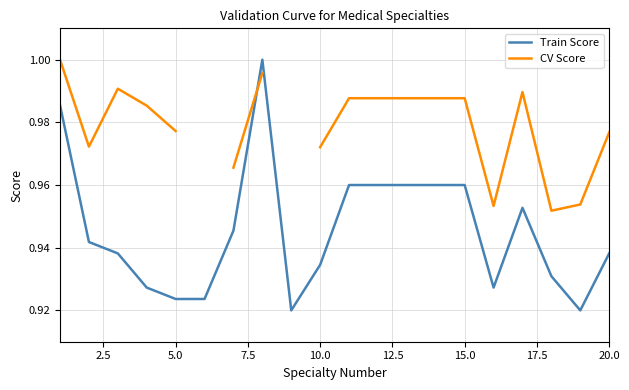

What is the sum of all Train Score values?

18.9